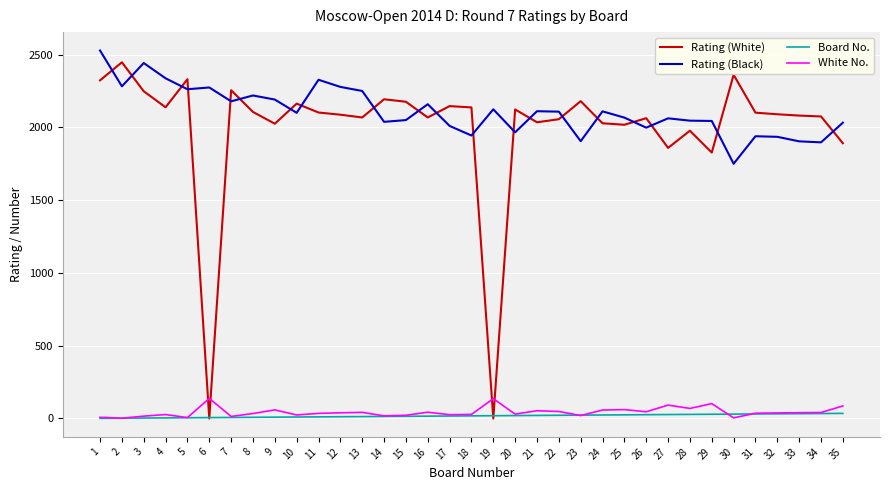

Which series ends up on top after the final intersection of White No. and Rating (White)?

Rating (White)